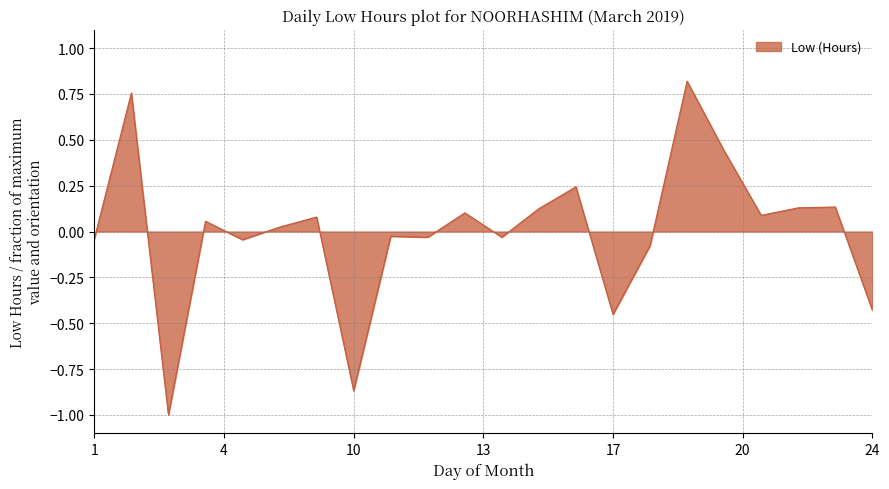

What is the smallest value displayed?

-1.0